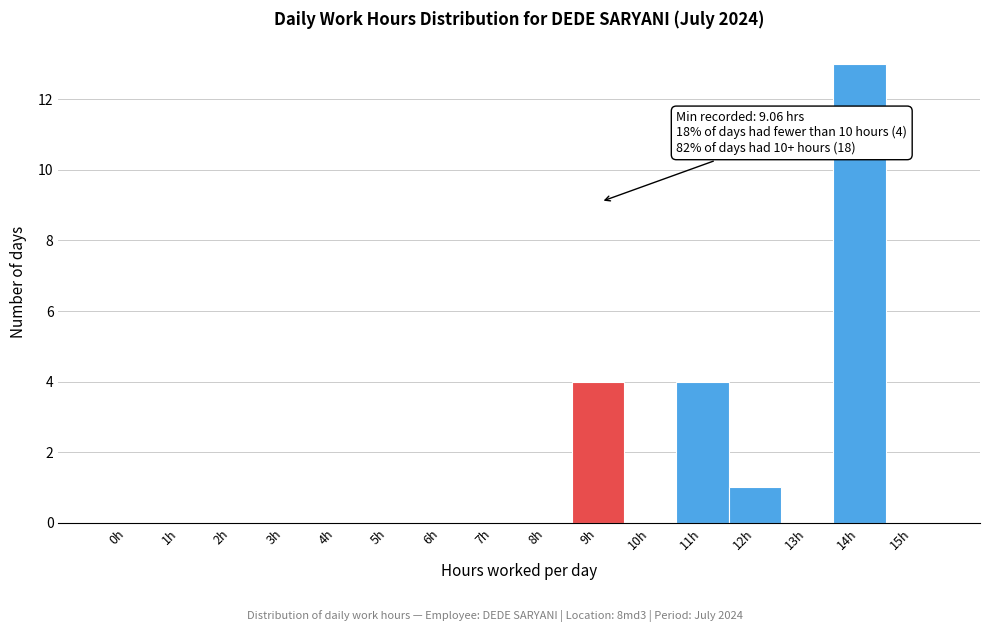

Reading left to right, extract all data points from this chart.

0h=0	1h=0	2h=0	3h=0	4h=0	5h=0	6h=0	7h=0	8h=0	9h=4	10h=0	11h=4	12h=1	13h=0	14h=13	15h=0